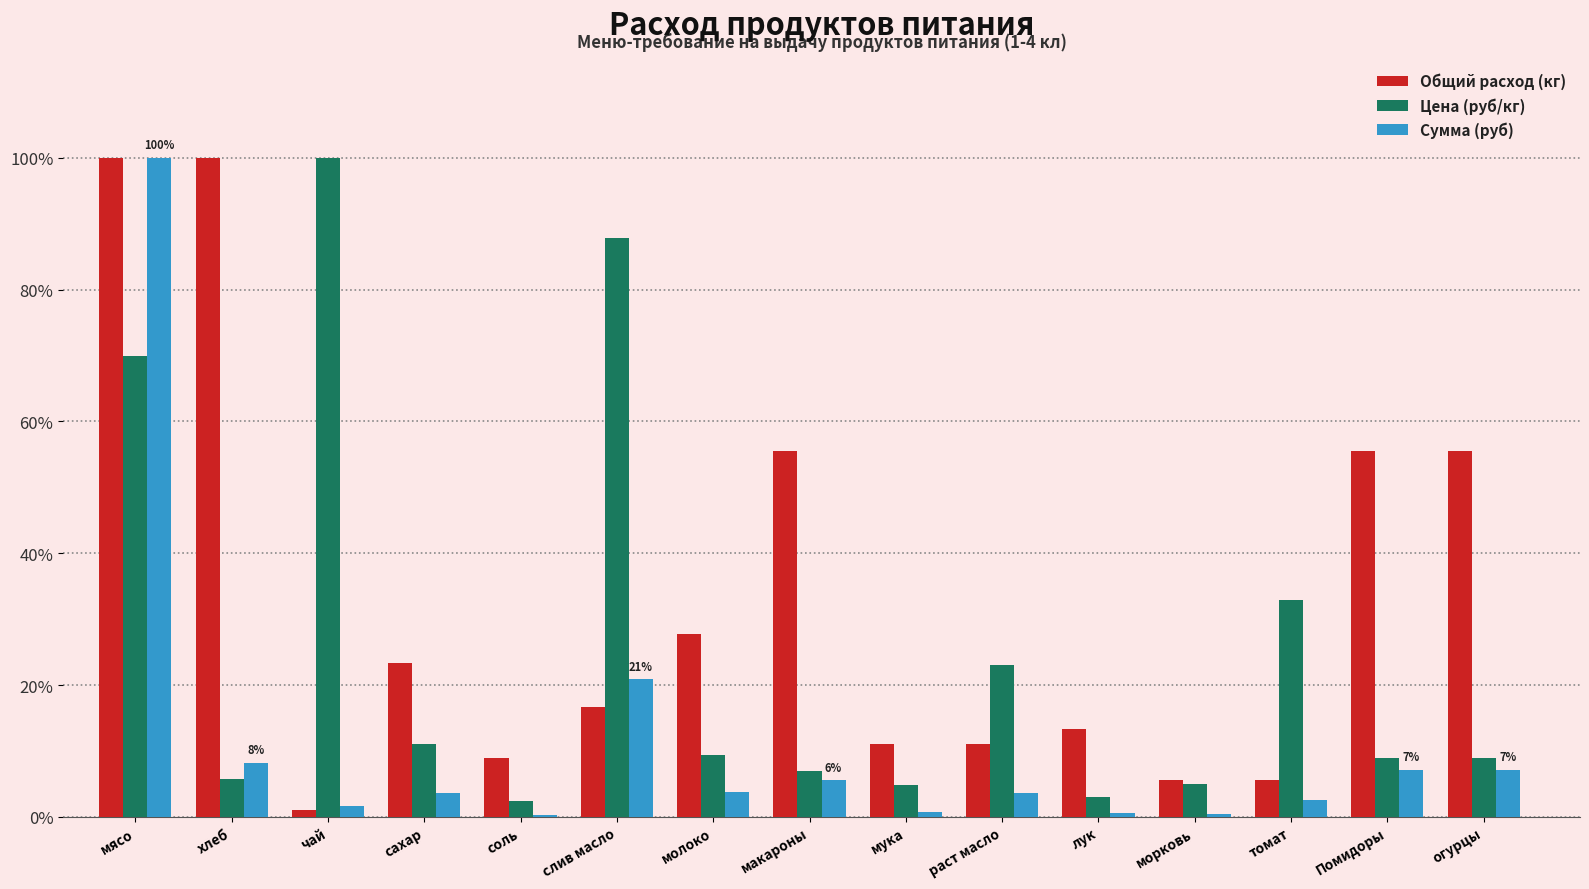

What is the total value across all series at раст масло?

37.8